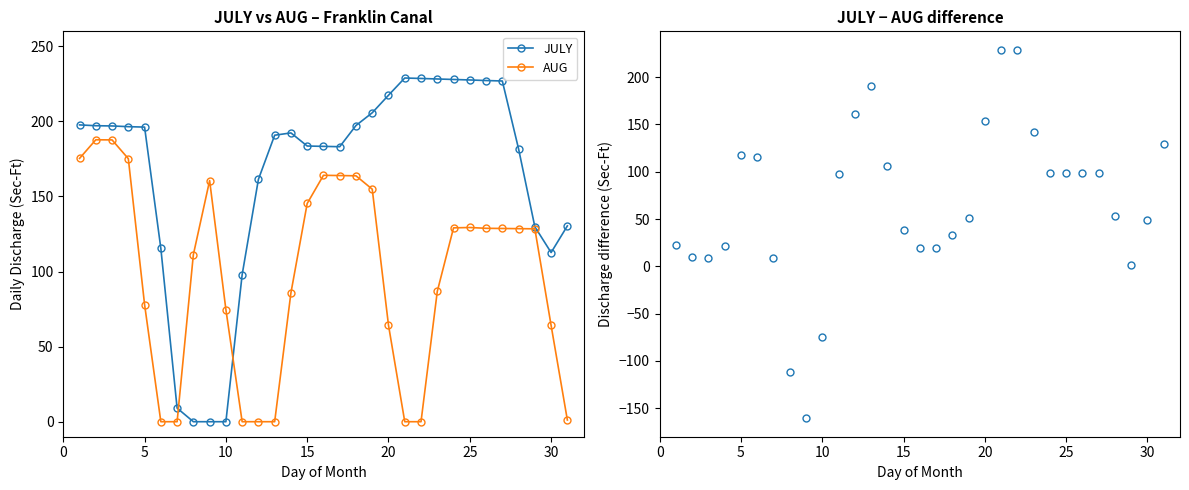

True or false: AUG has more than 1 points higher than both neighbors.

True